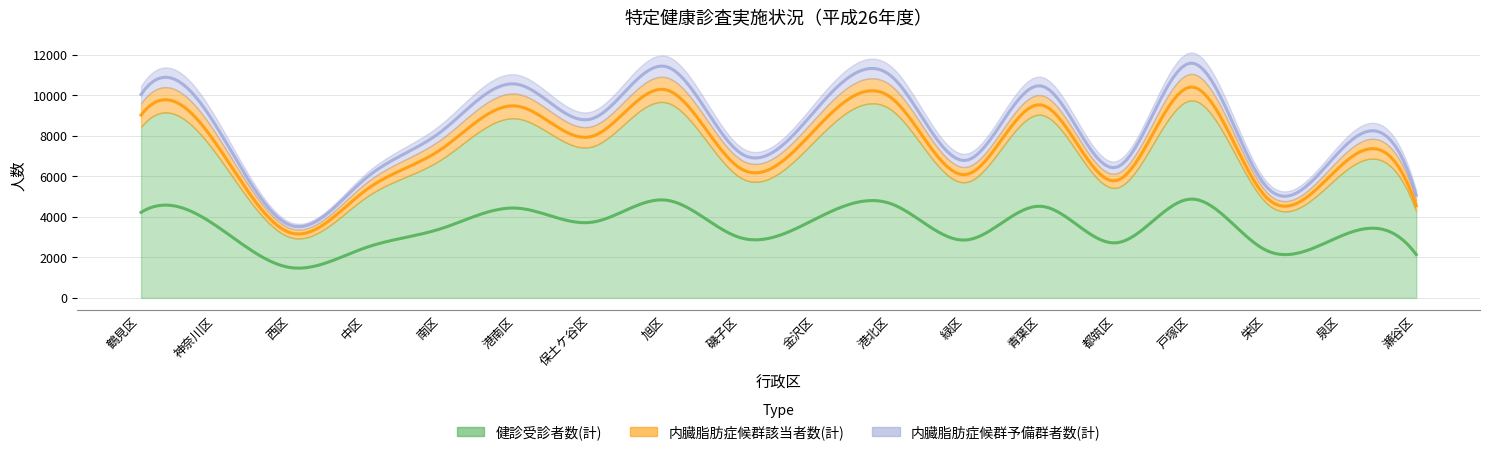

True or false: 内臓脂肪症候群該当者数(計) and 健診受診者数(計) intersect in this chart.

False